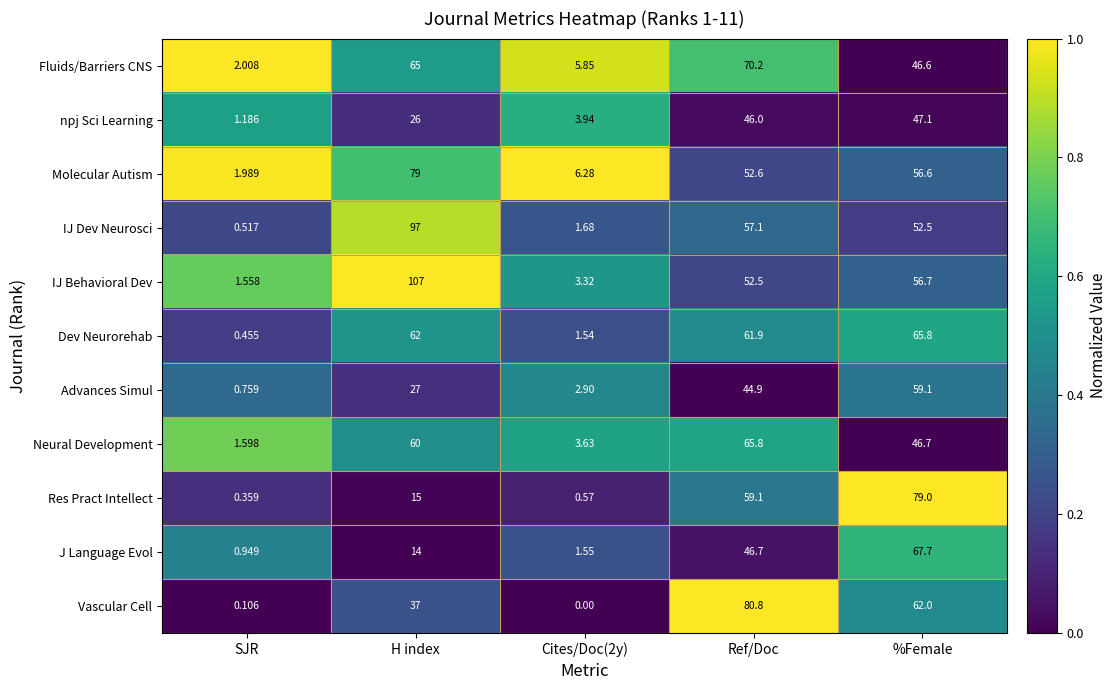

At which label does Molecular Autism first exceed 52?

H index